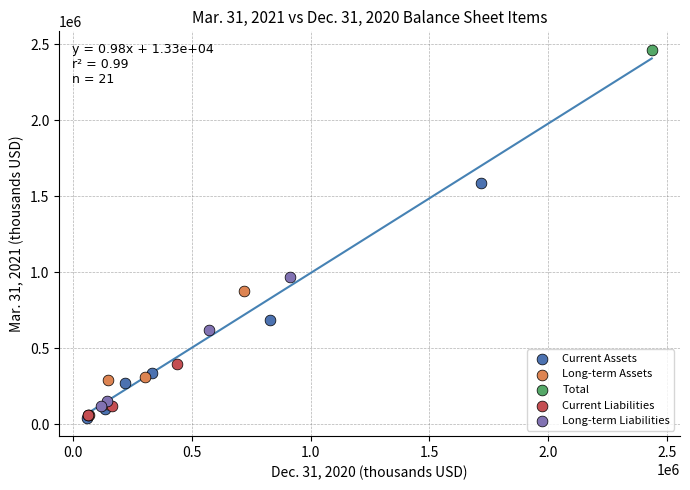

What are all the series names shown in the legend?

Current Assets, Long-term Assets, Total, Current Liabilities, Long-term Liabilities